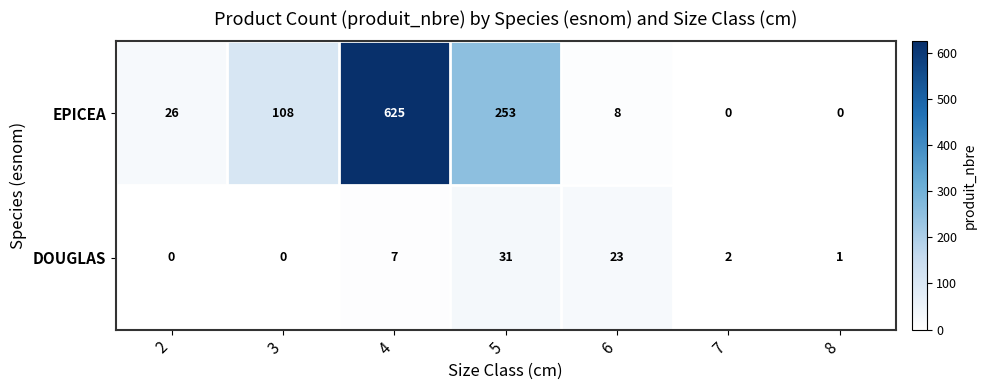

What is the maximum value shown in the chart?

625